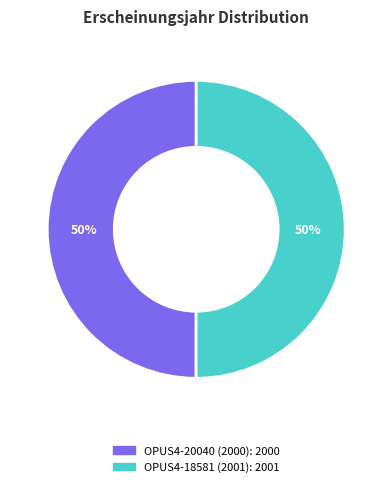

What is the ratio of the value at OPUS4-18581 (2001) to the value at OPUS4-20040 (2000)?

1.0